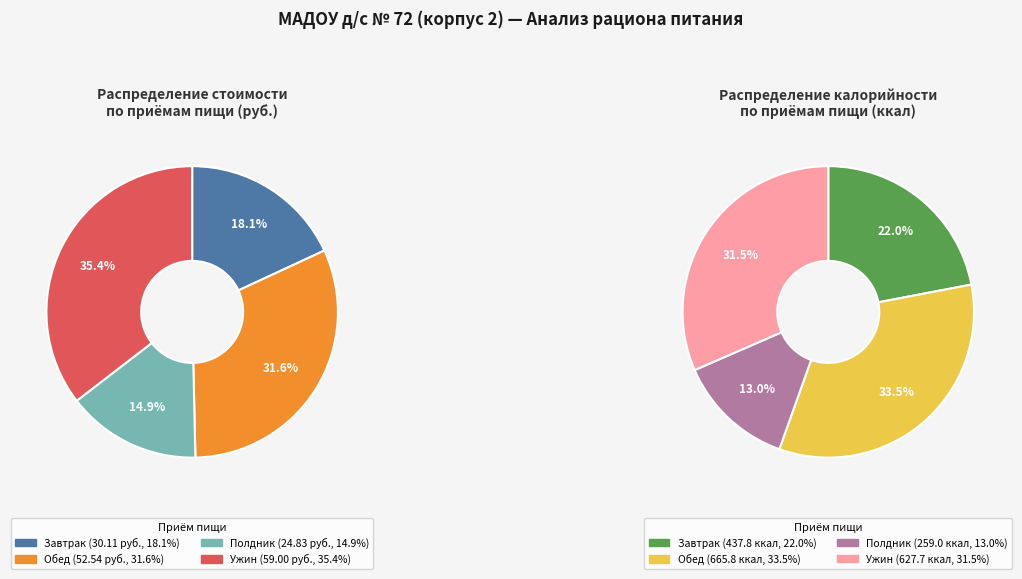

To the nearest percent, what portion does Завтрак represent?

18%